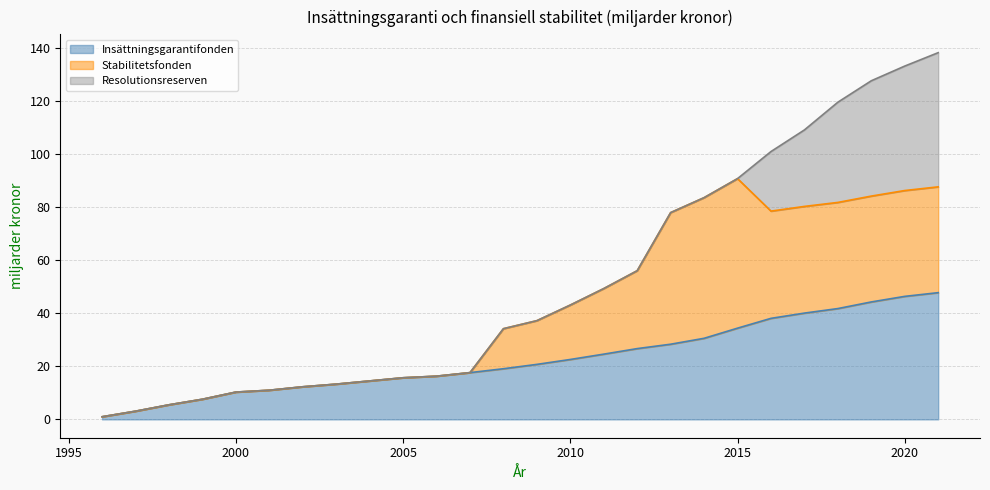

Is the value of Totalt at 2016 greater than the value of Insättningsgarantifonden at 2014?

Yes